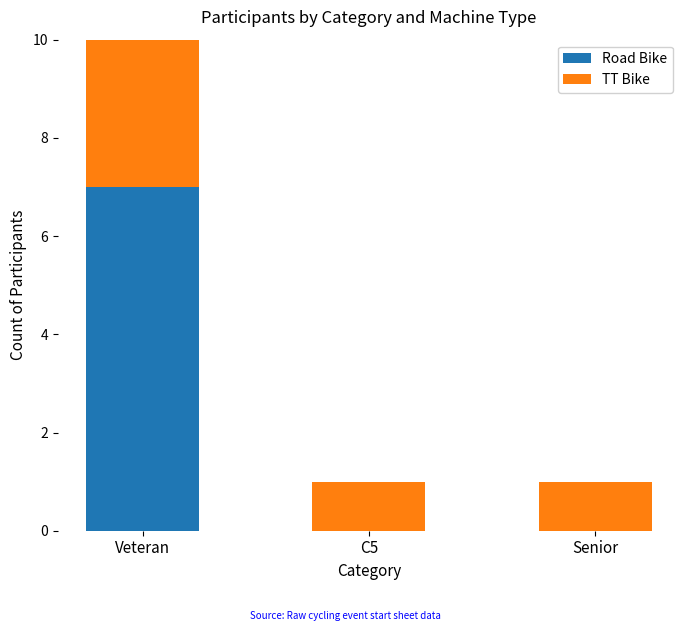

Is it true that TT Bike equals 1 at C5?

True